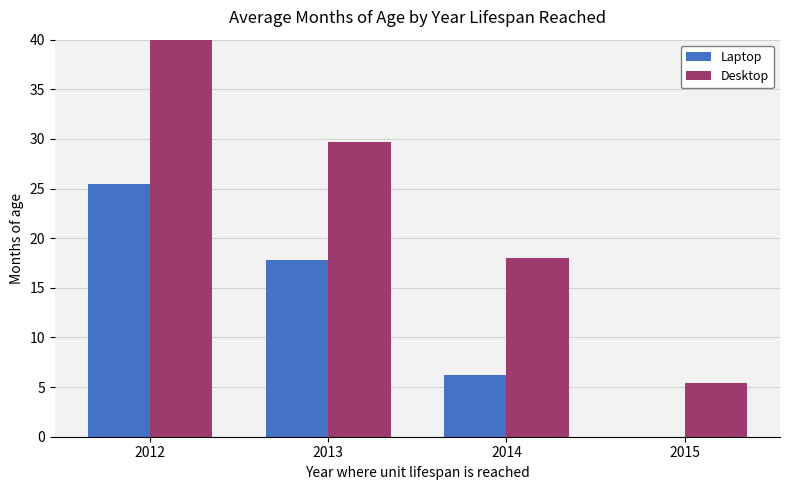

What is the difference between the maximum and second lowest values in the Desktop series?

26.0